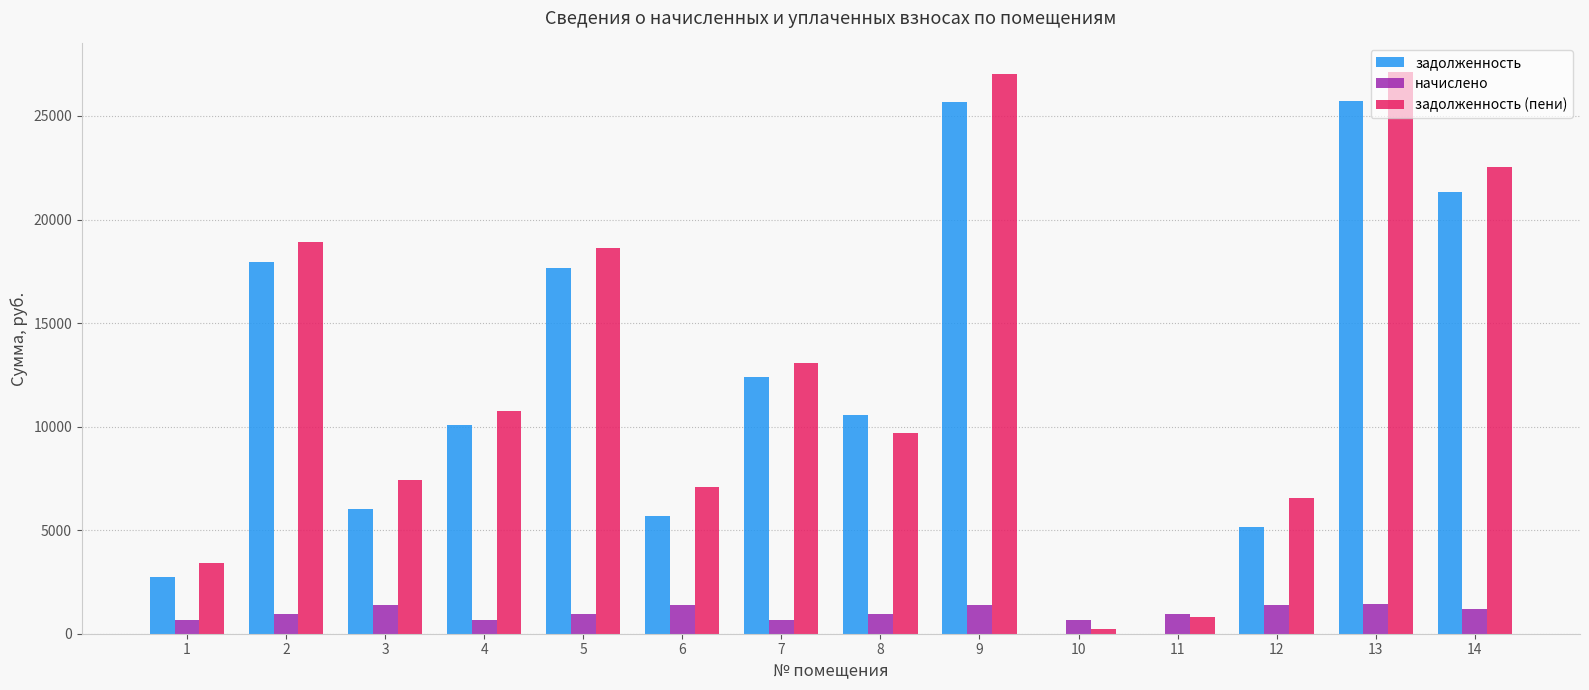

Which series has the largest range (max minus min)?

задолженность (пени)